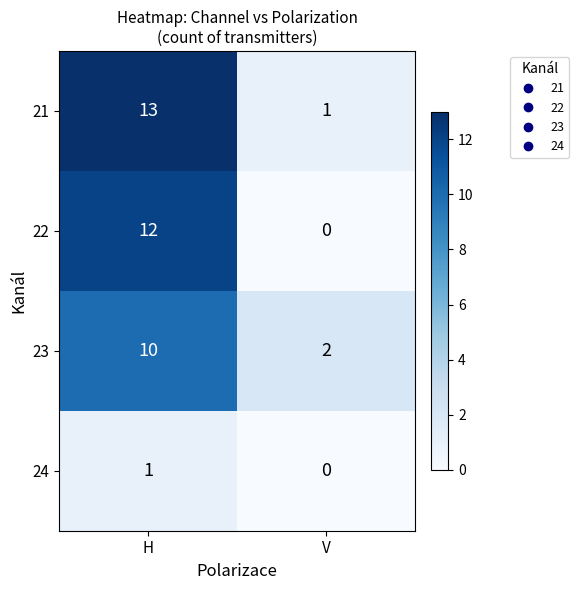

Count the number of data series in this chart.

4